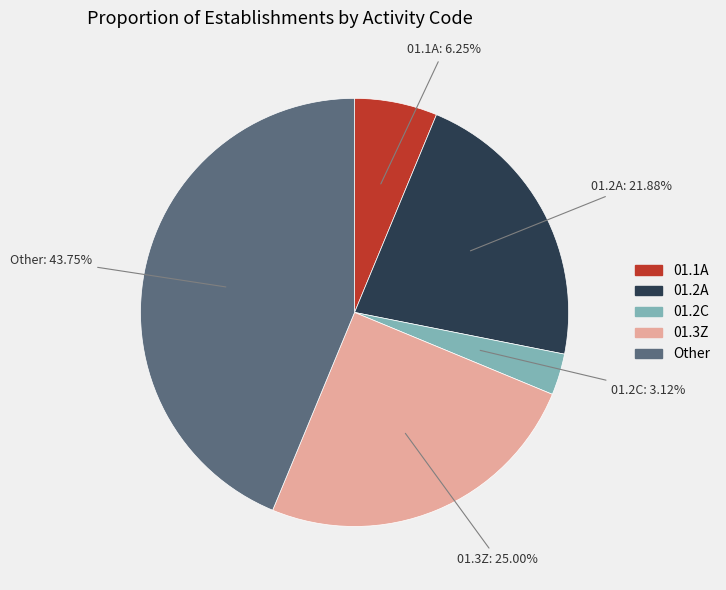

Rank the categories by value from highest to lowest.

Other, 01.3Z, 01.2A, 01.1A, 01.2C